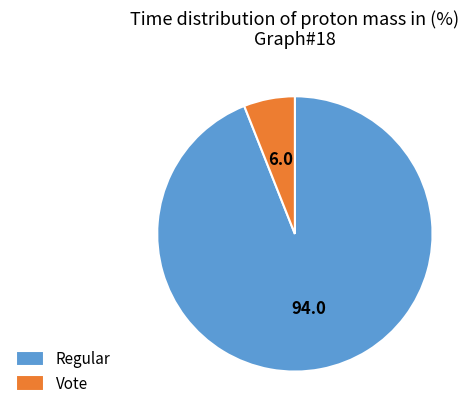

Which category has the biggest portion of the pie?

Regular